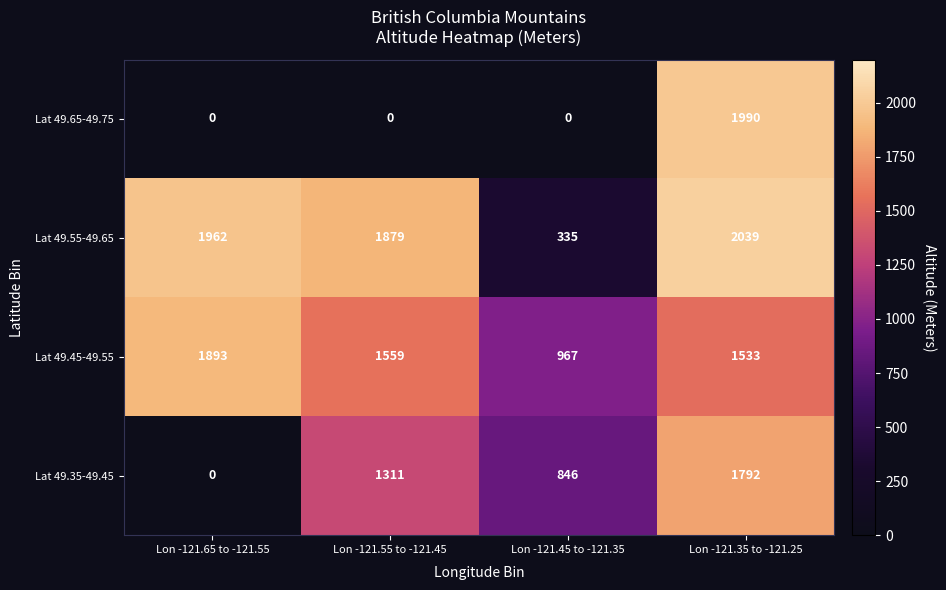

At which category is the sum across all series the highest?

Lon -121.35 to -121.25